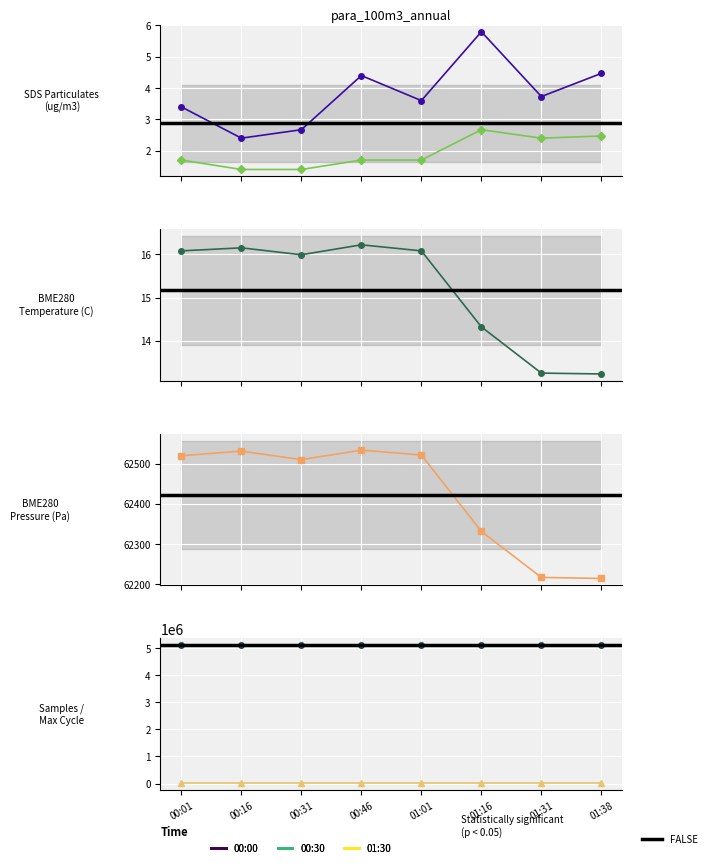

What is the spread (max minus min) of values at 00:16?

5093909.6